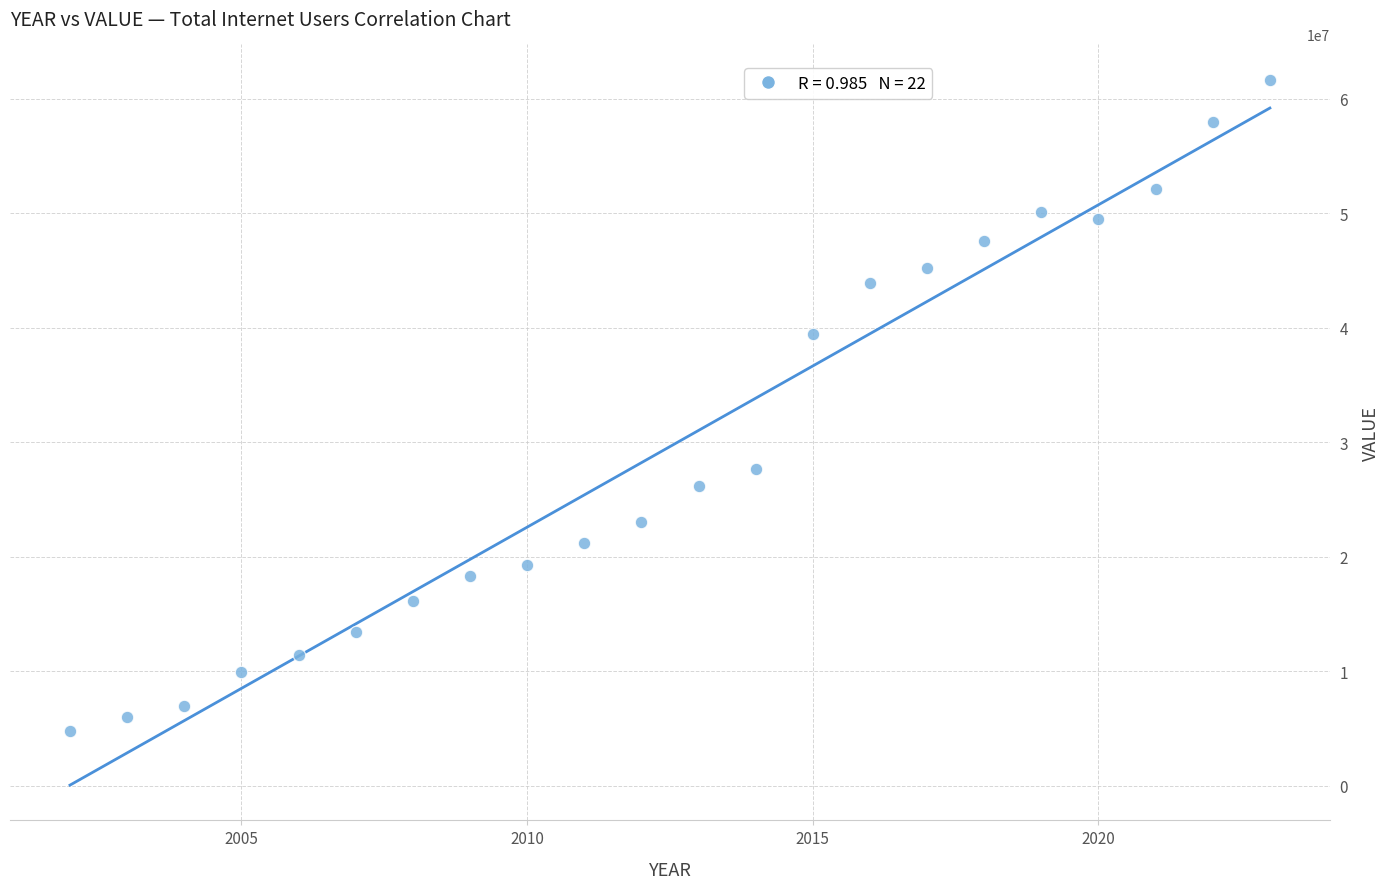

What is the range of X values (max minus min)?

21.0